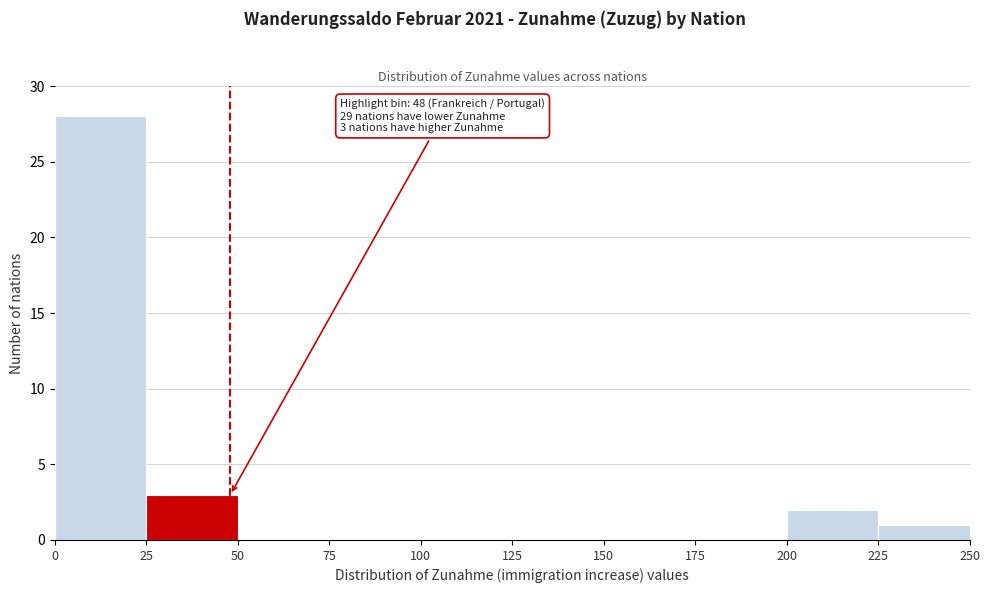

Over which range of the x-axis is the bar tallest?

0 to 25